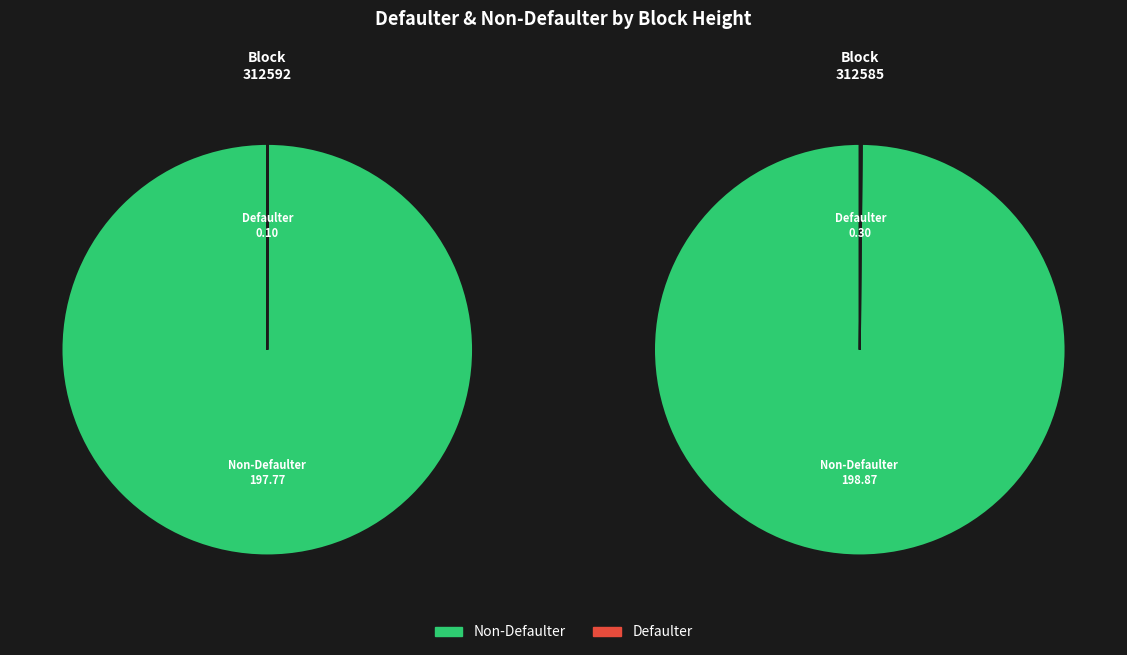

How many slices are in this pie chart?

2